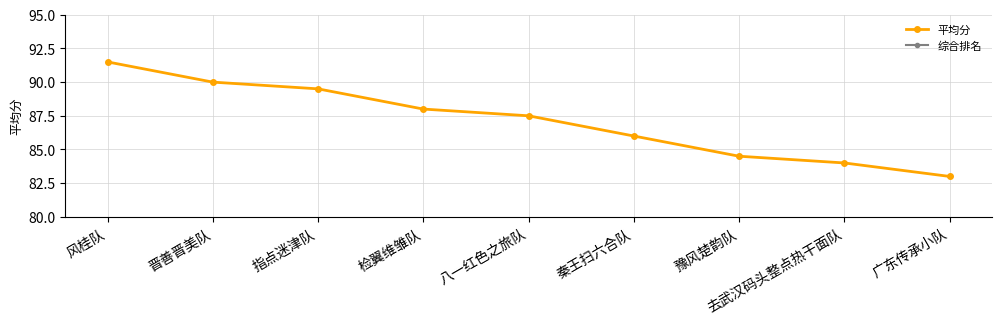

What is the maximum value for 综合排名?

9.0